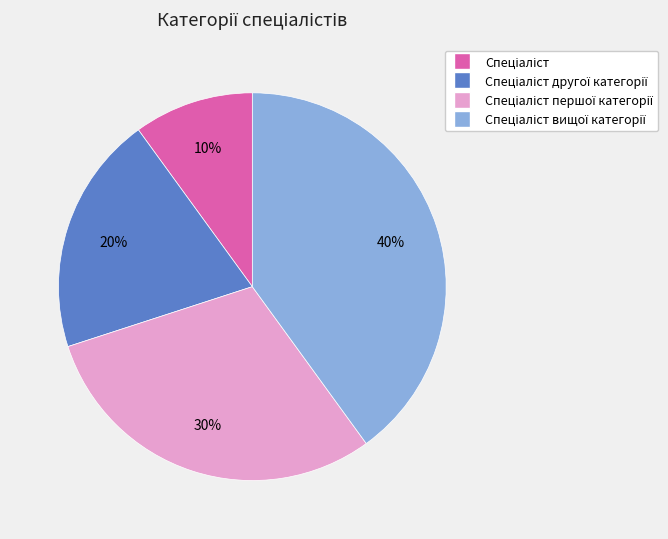

To the nearest percent, what is the average slice percentage?

25%